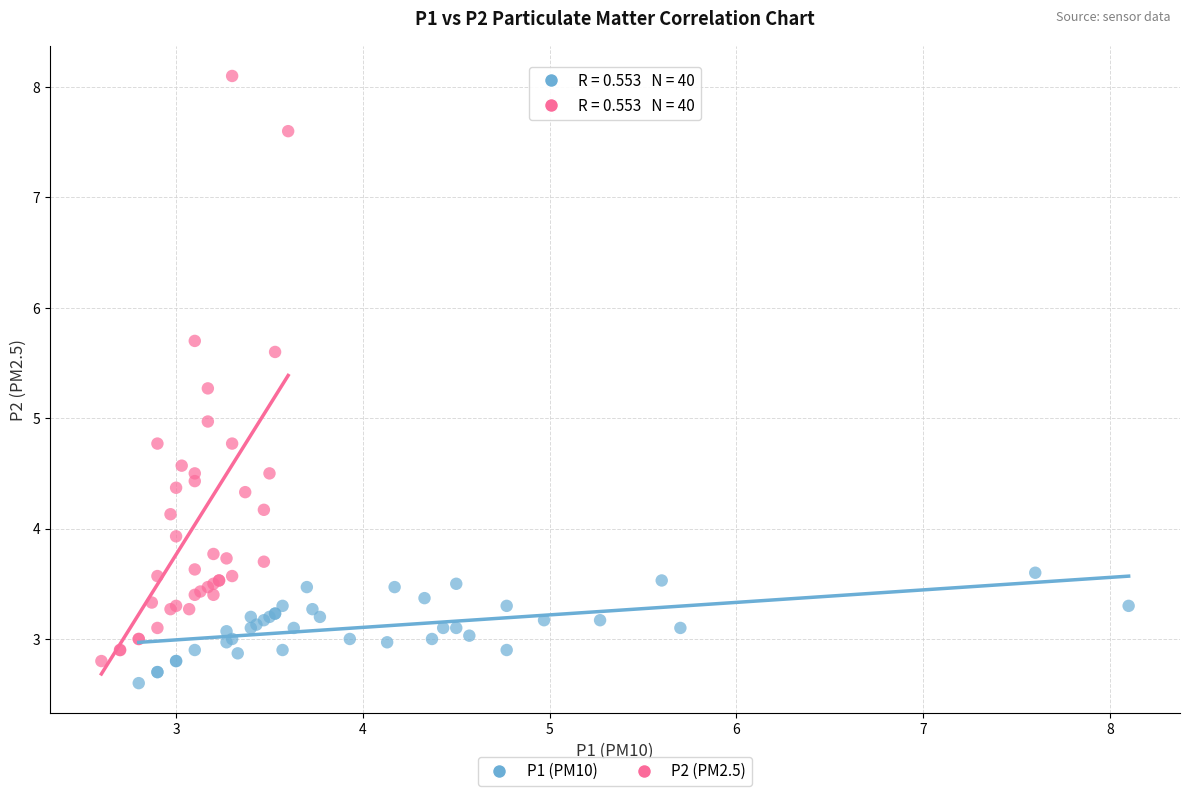

Which series reaches the maximum Y coordinate?

P2 (PM2.5)